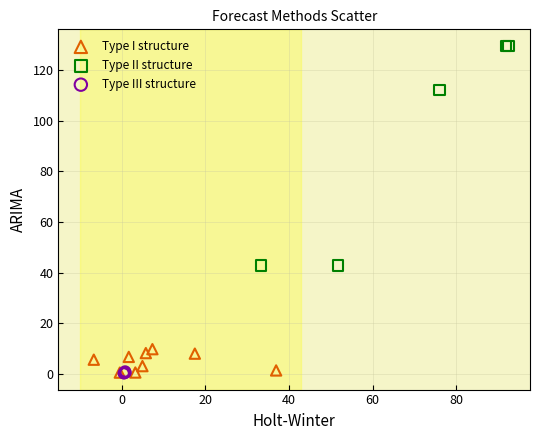

Which series contains the highest Y value?

Type II structure